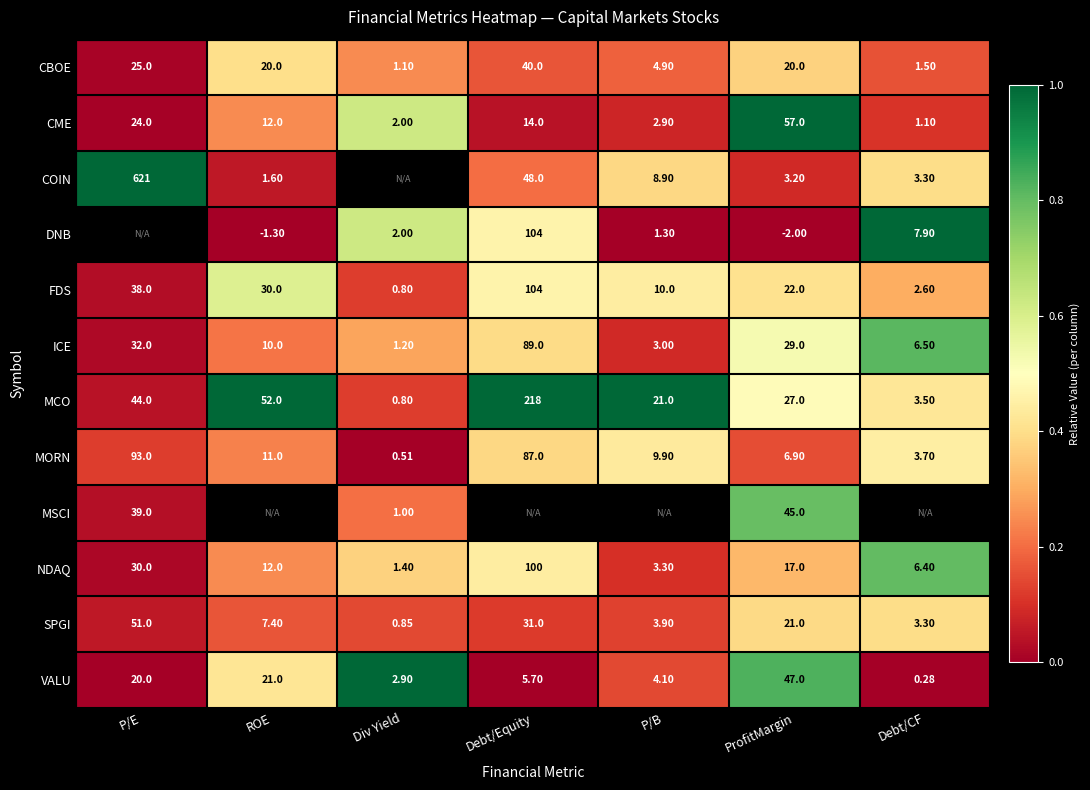

Rank the series at ProfitMargin from lowest to highest value.

DNB, COIN, MORN, NDAQ, CBOE, SPGI, FDS, MCO, ICE, MSCI, VALU, CME